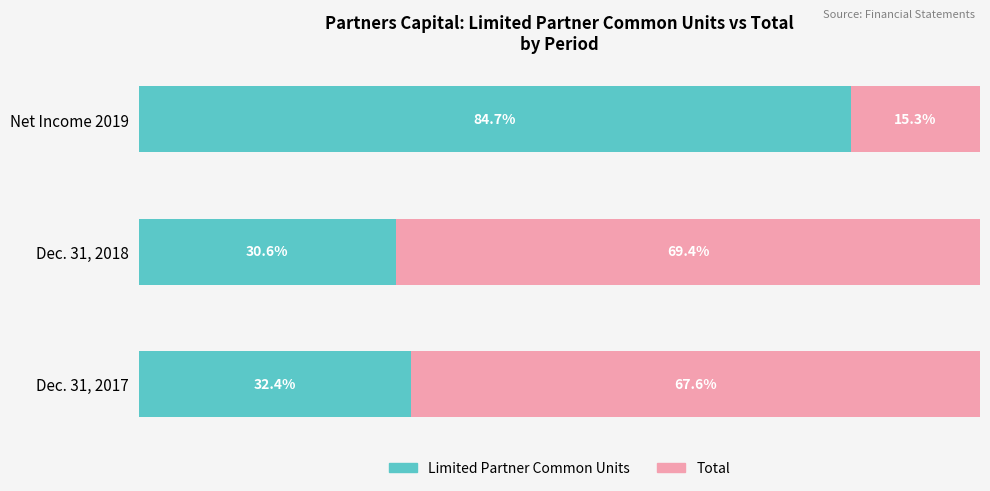

Which category has the highest value in the Limited Partner Common Units series?

Net Income 2019